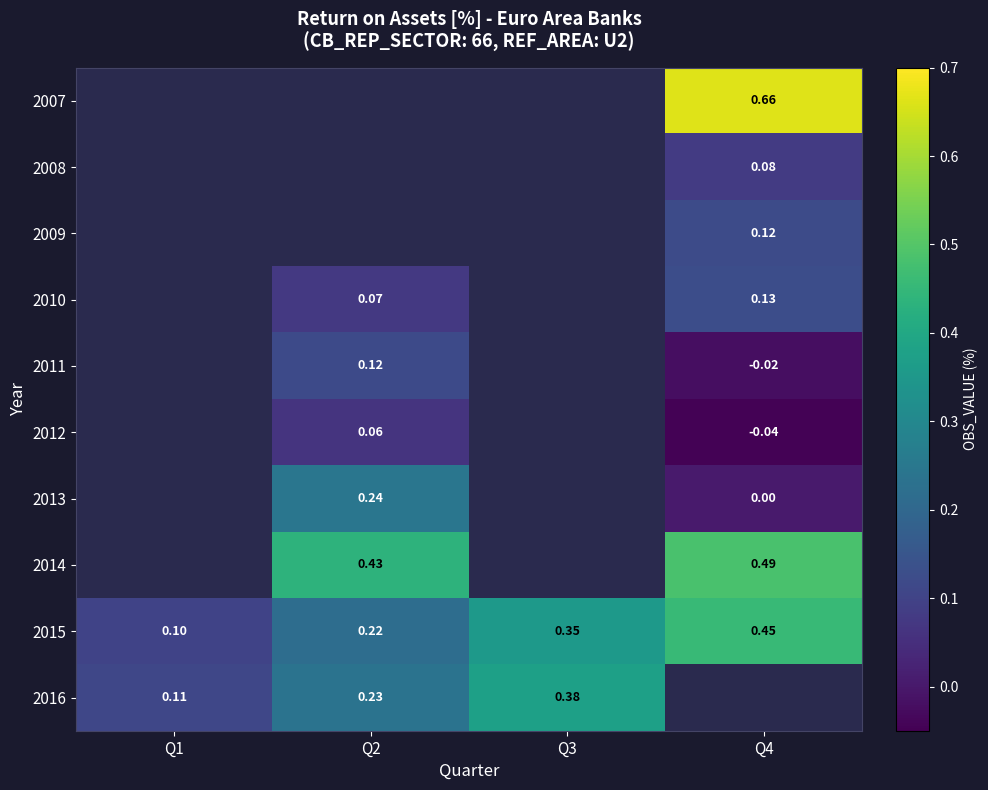

Is the value of 2007 at Q1 greater than the value of 2009 at Q4?

No